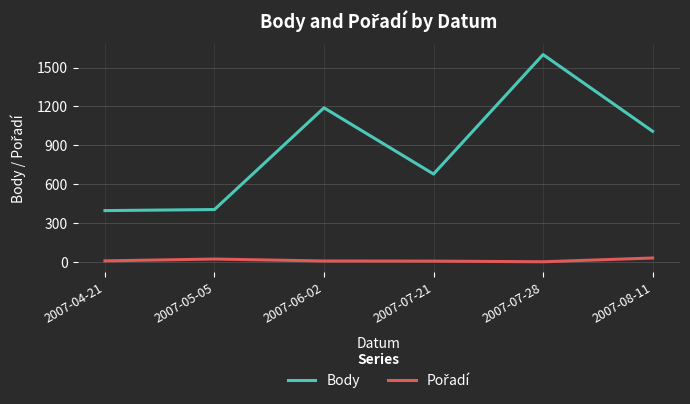

What is the difference between the maximum and minimum values in the Body series?

1204